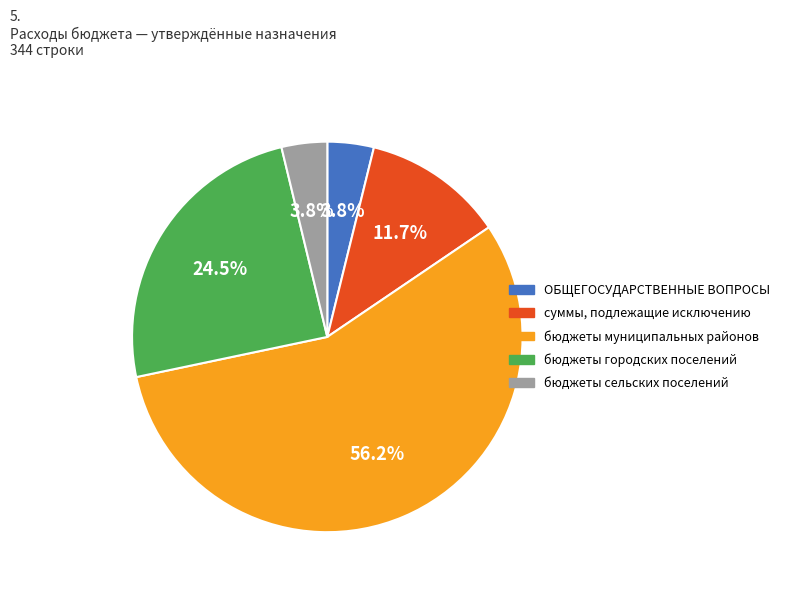

What is the largest slice in the pie chart?

бюджеты муниципальных районов